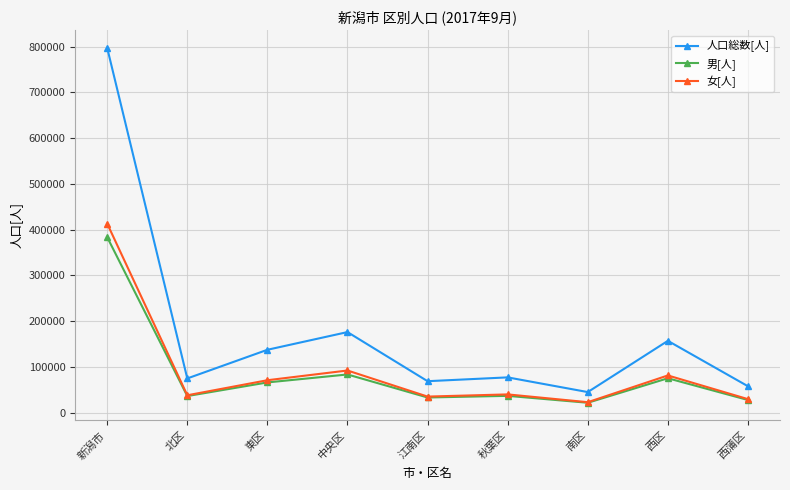

The value of 男[人] at 西区 is 16432. True or false?

False